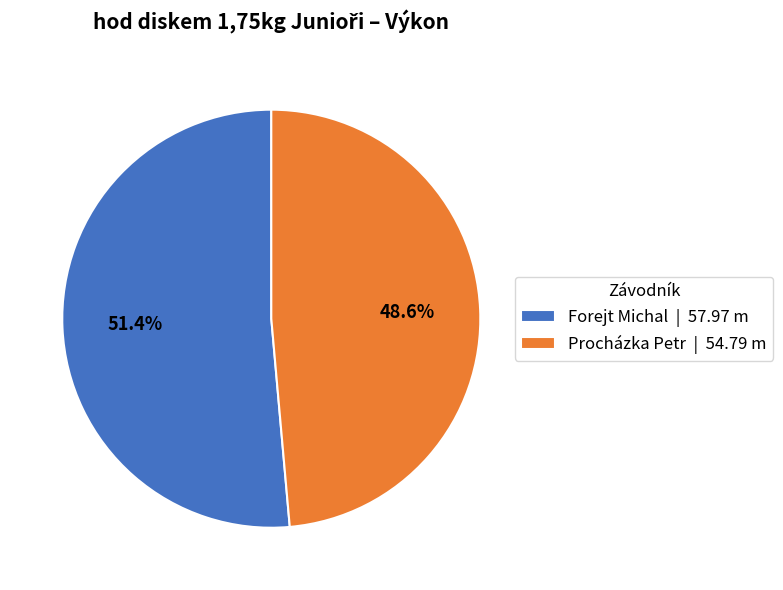

Count the number of slices in the pie.

2